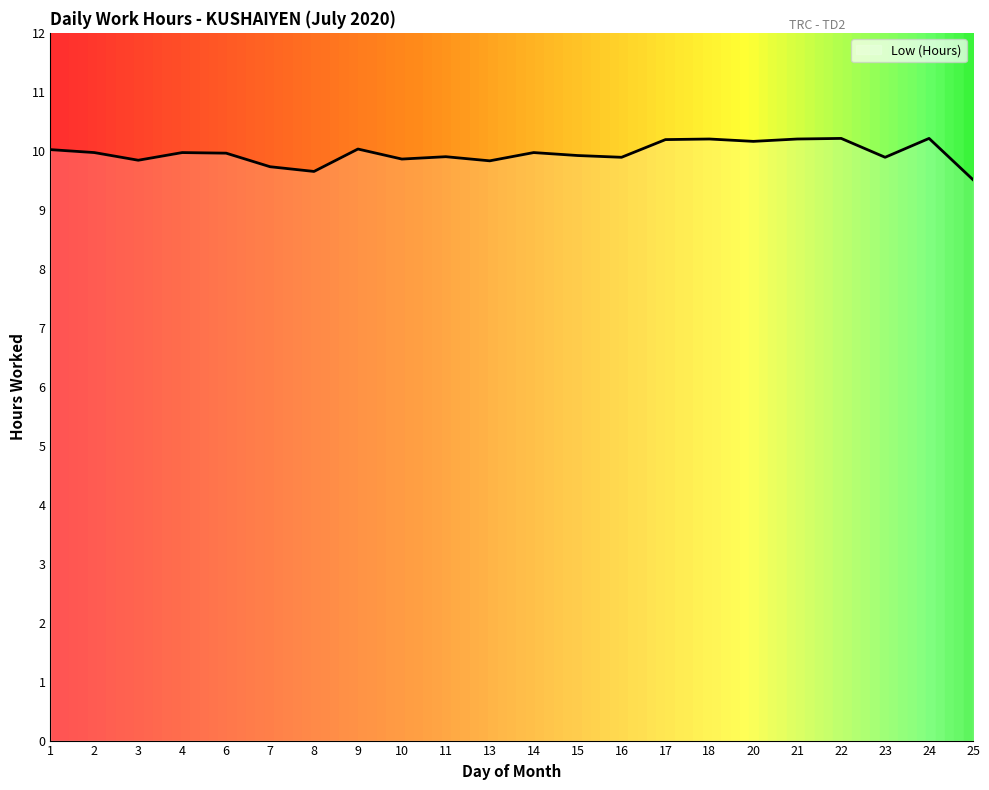

How many lines are shown in the chart?

1